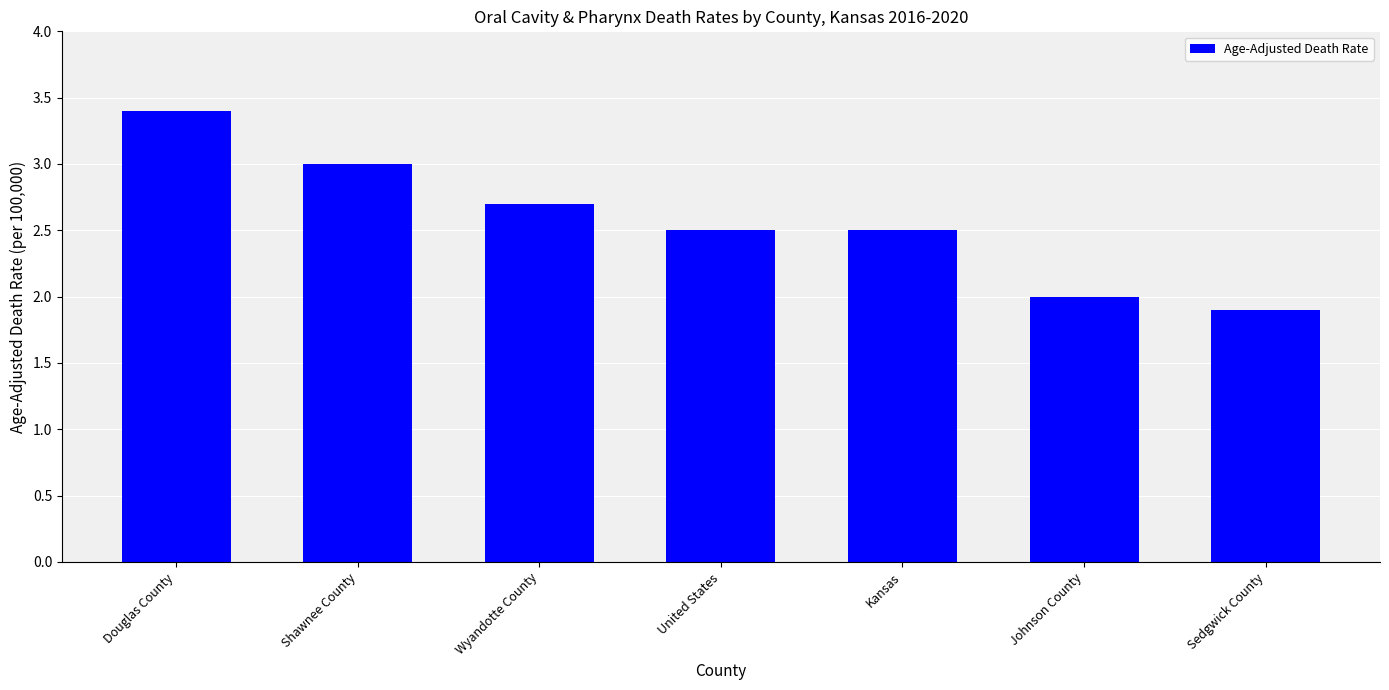

Where is the data nearest to the value 2?

Johnson County